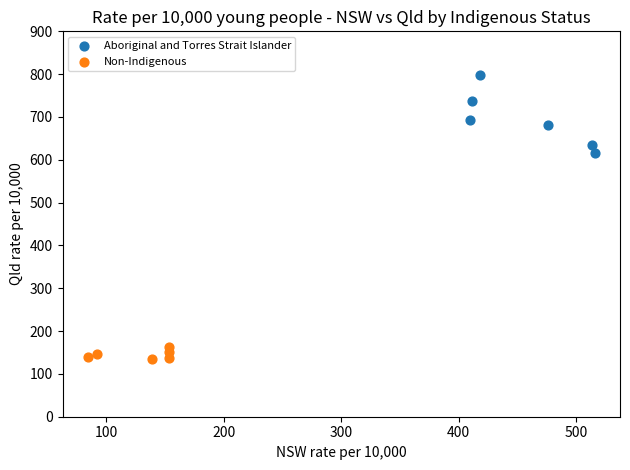

Which series contains the highest Y value?

Aboriginal and Torres Strait Islander